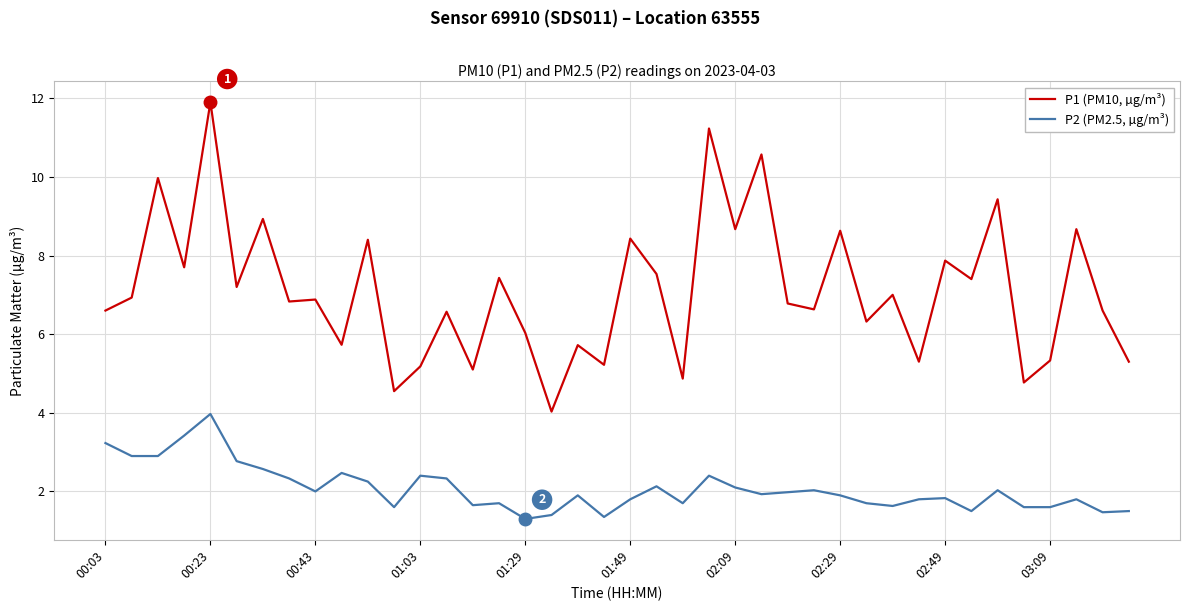

Which series has the largest total across all categories?

P1 (PM10, µg/m³)